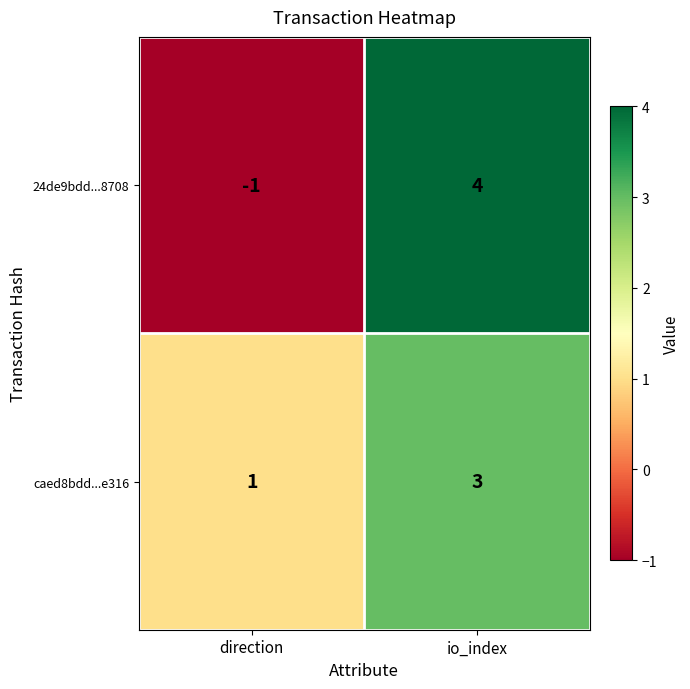

At which category is the sum across all series the highest?

io_index